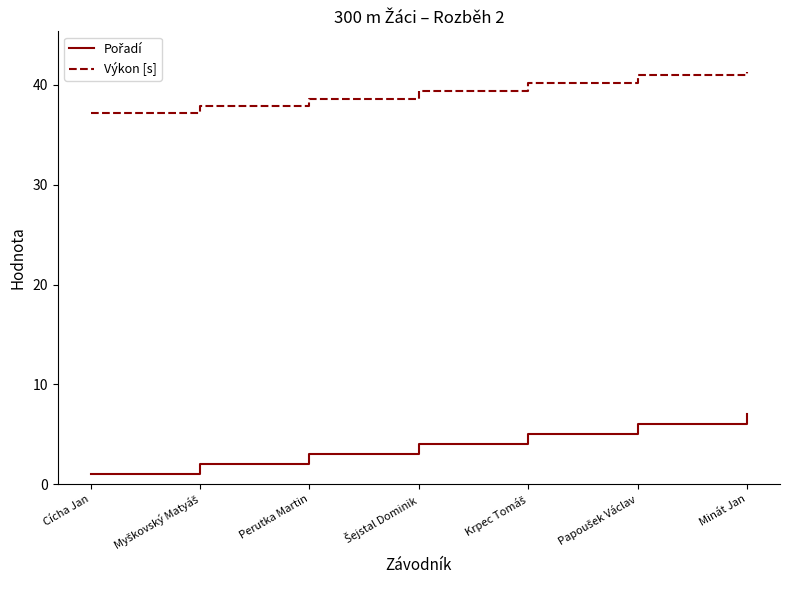

How many categories are shown in the chart?

7